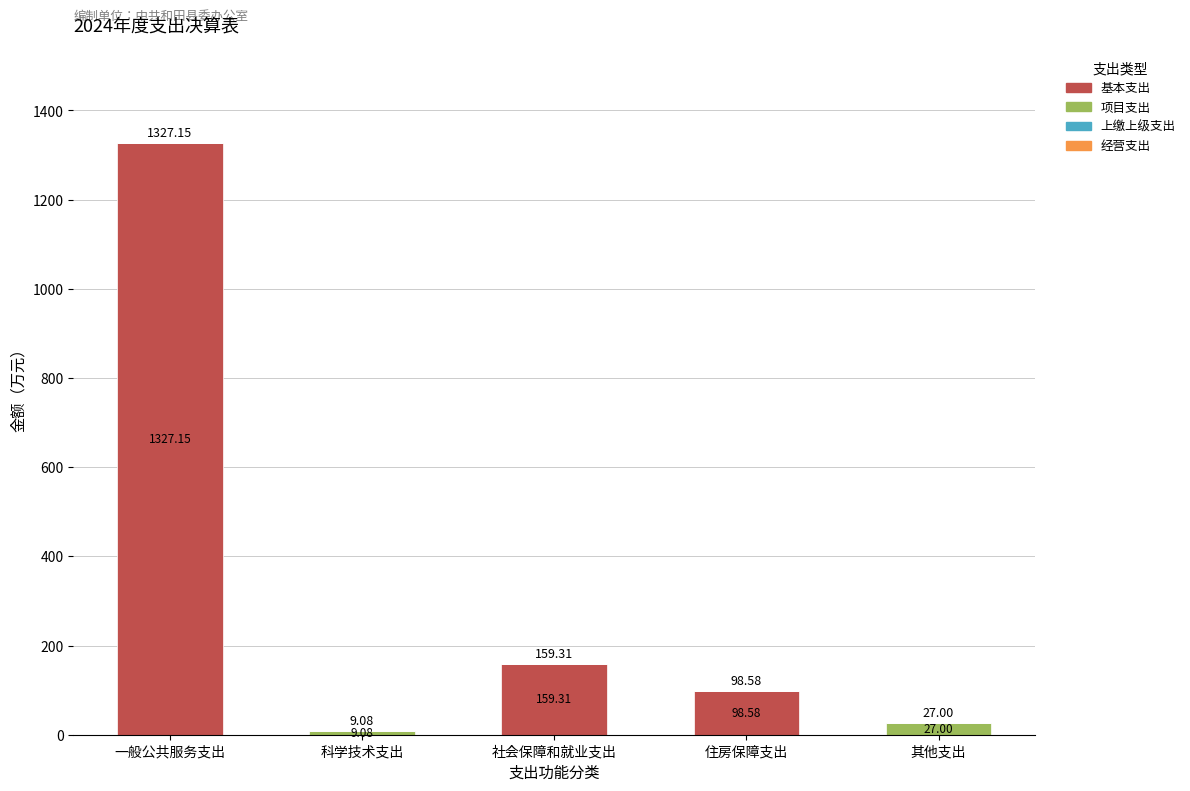

Count the number of data series in this chart.

2